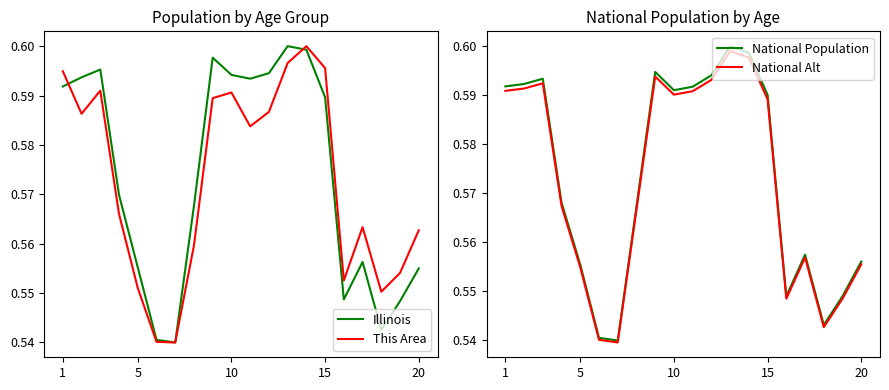

Is it true that National Alt equals 0.1 at 10?

False